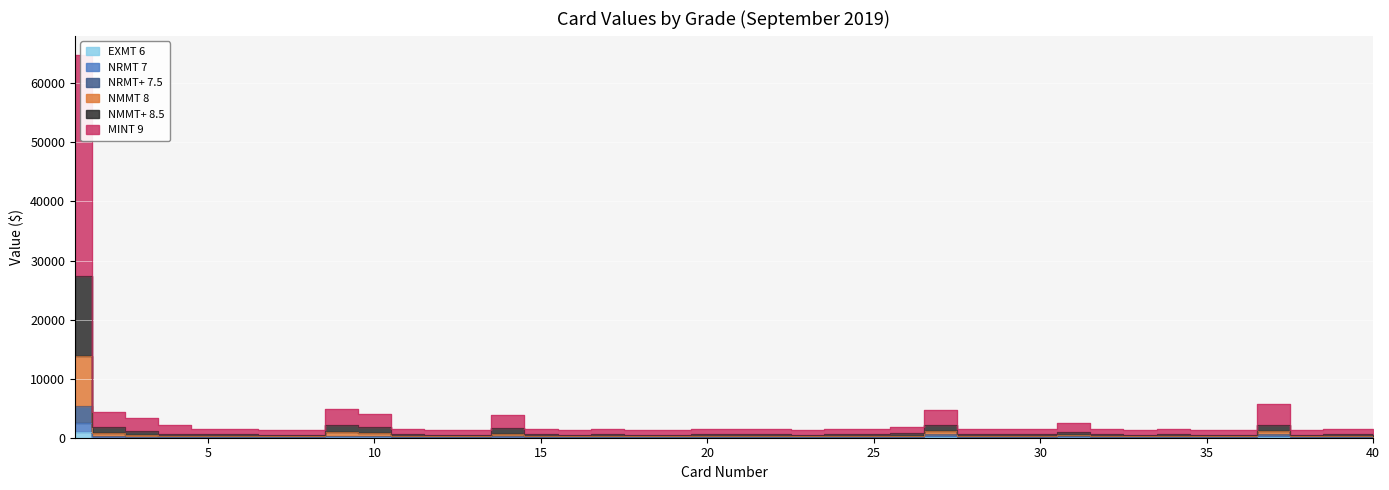

List the series in order of their peak value, highest first.

MINT 9, NMMT+ 8.5, NMMT 8, NRMT+ 7.5, NRMT 7, EXMT 6